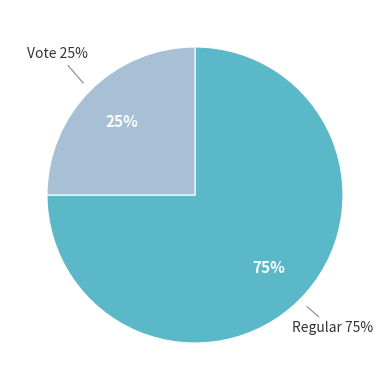

Which slice is the largest?

Regular